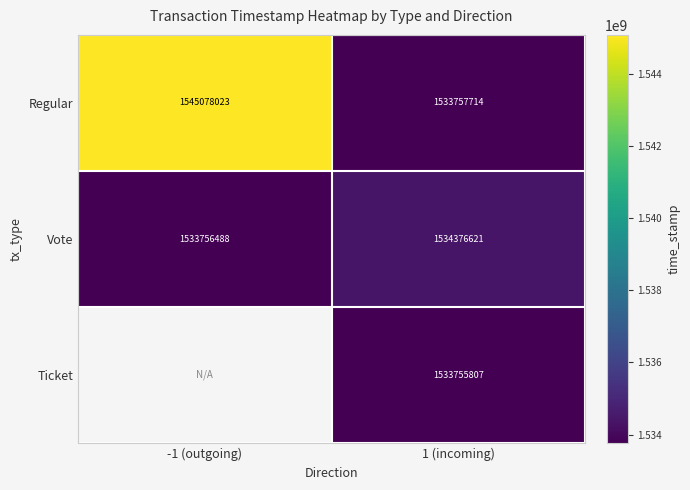

Is the value of Regular at -1 (outgoing) greater than the value of Vote at 1 (incoming)?

Yes